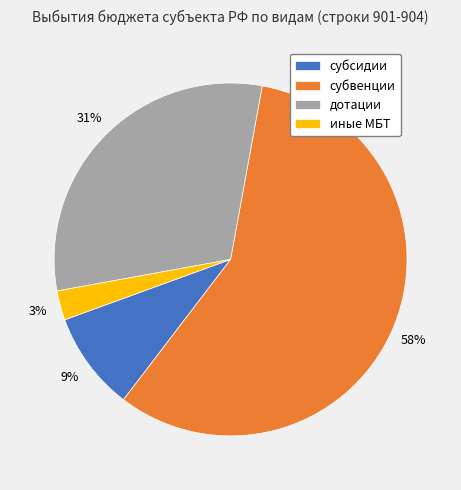

How many segments does this pie chart have?

4